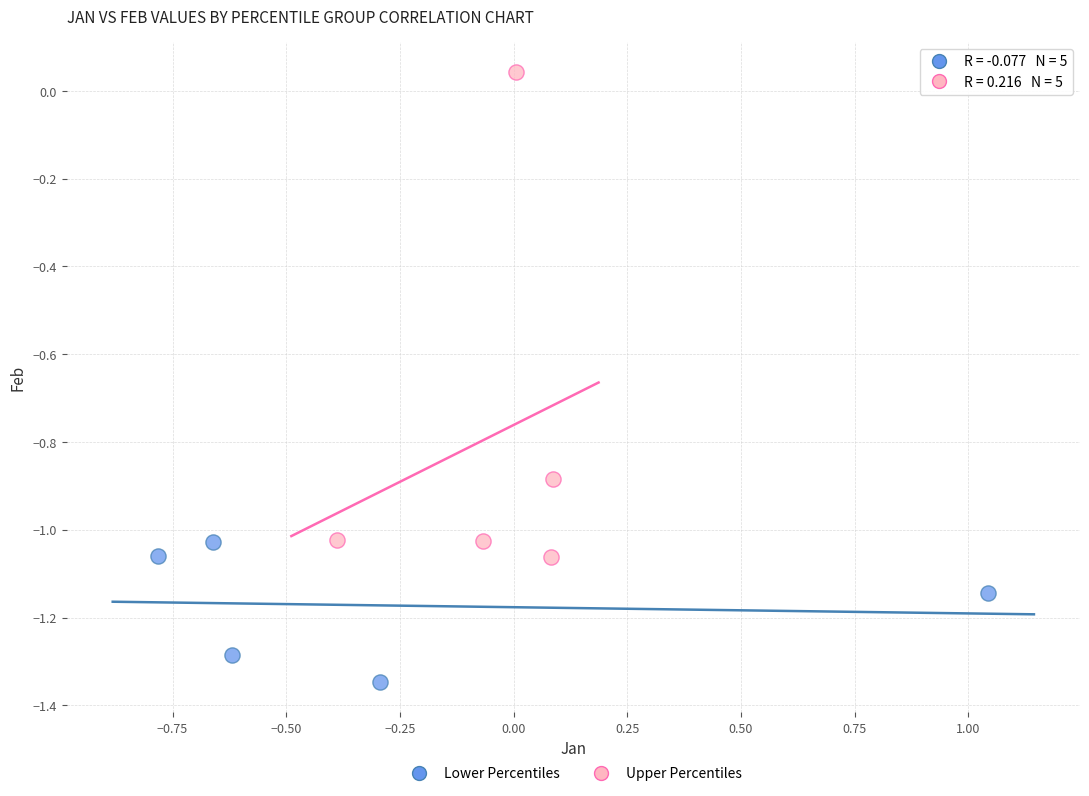

What are all the series names shown in the legend?

Lower Percentiles, Upper Percentiles